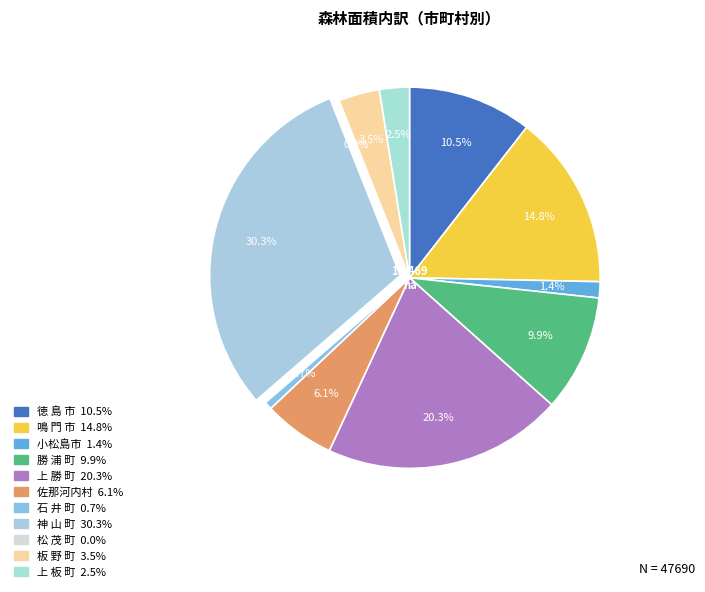

What is the ratio of the value at 上 板 町 to the value at 板 野 町?

0.7